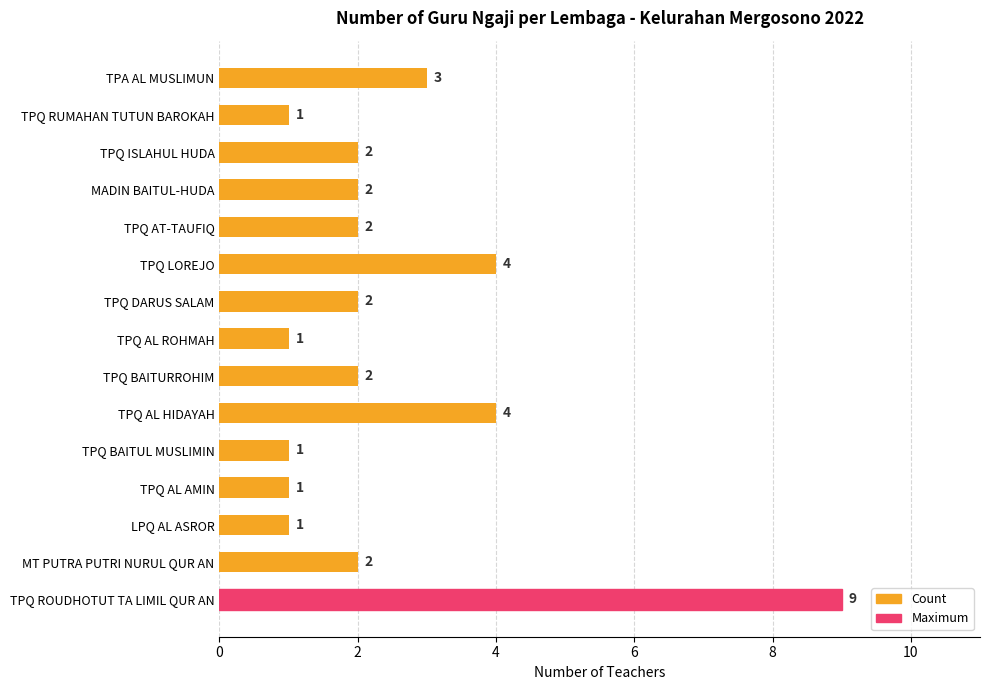

True or false: the data shows 2 at MADIN BAITUL-HUDA.

True